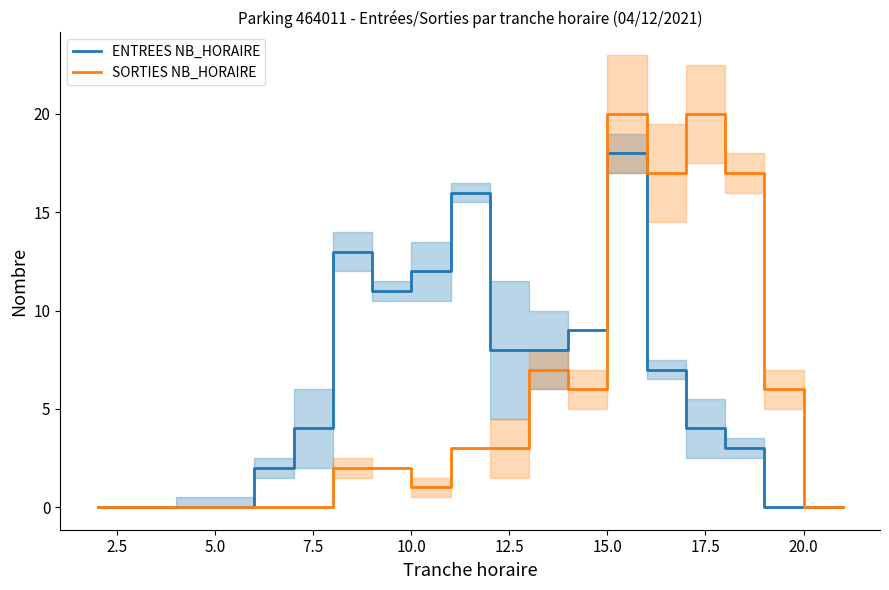

In ENTREES NB_HORAIRE, how many points are higher than both neighbors (excluding endpoints)?

3